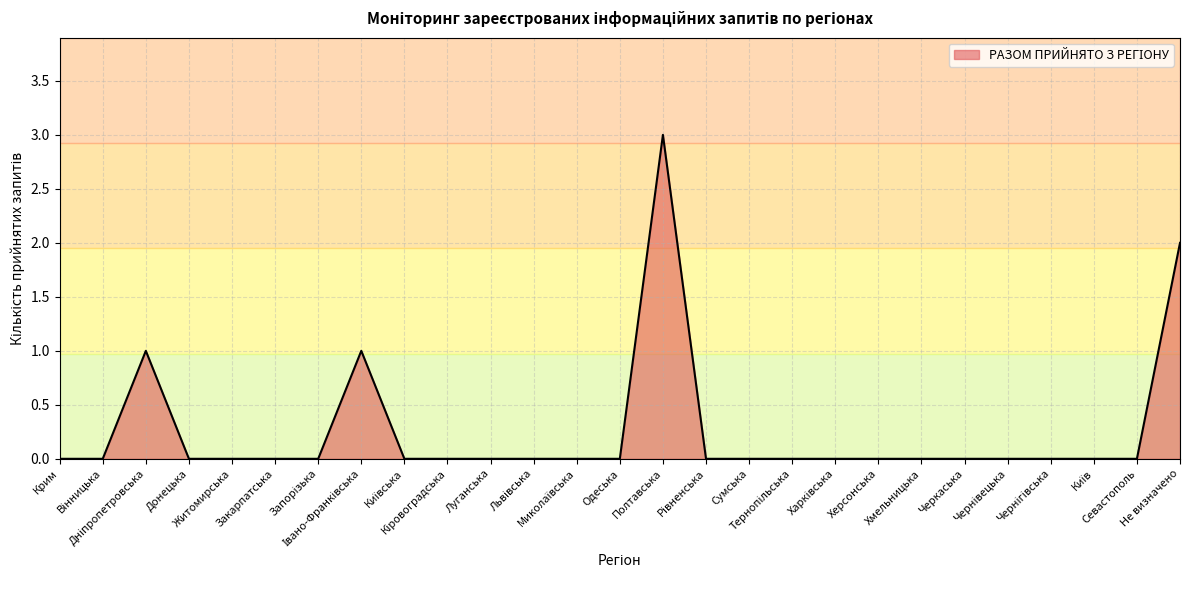

True or false: there are more than 1 points higher than both neighbors.

True